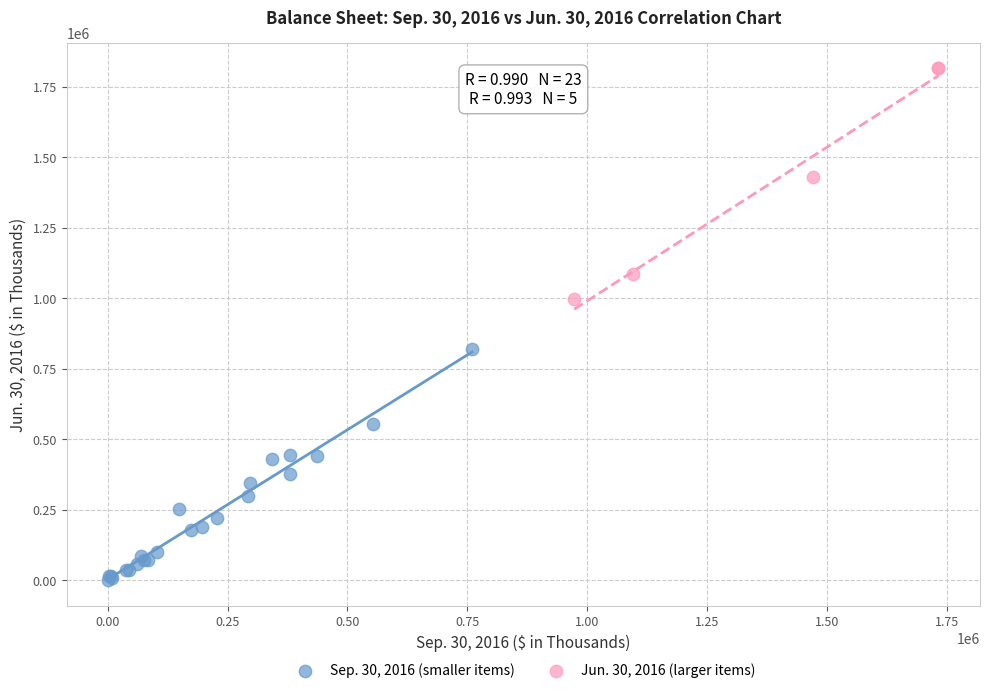

Which series reaches the minimum Y coordinate?

Sep. 30, 2016 (smaller items)